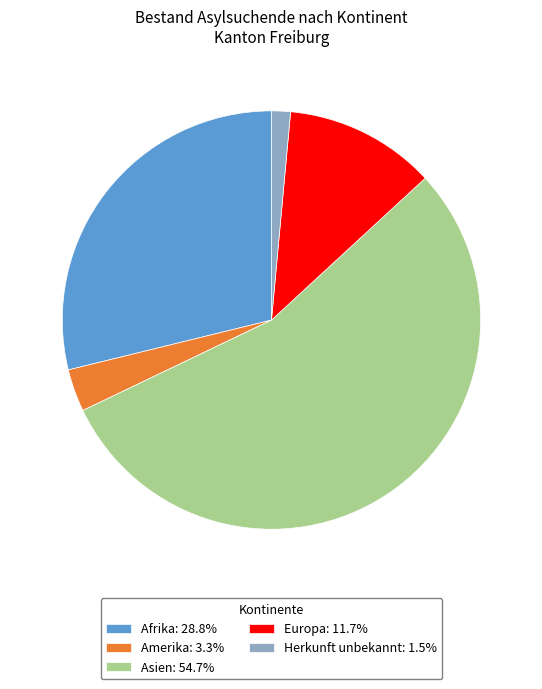

True or false: Herkunft unbekannt accounts for 1% of the total.

True